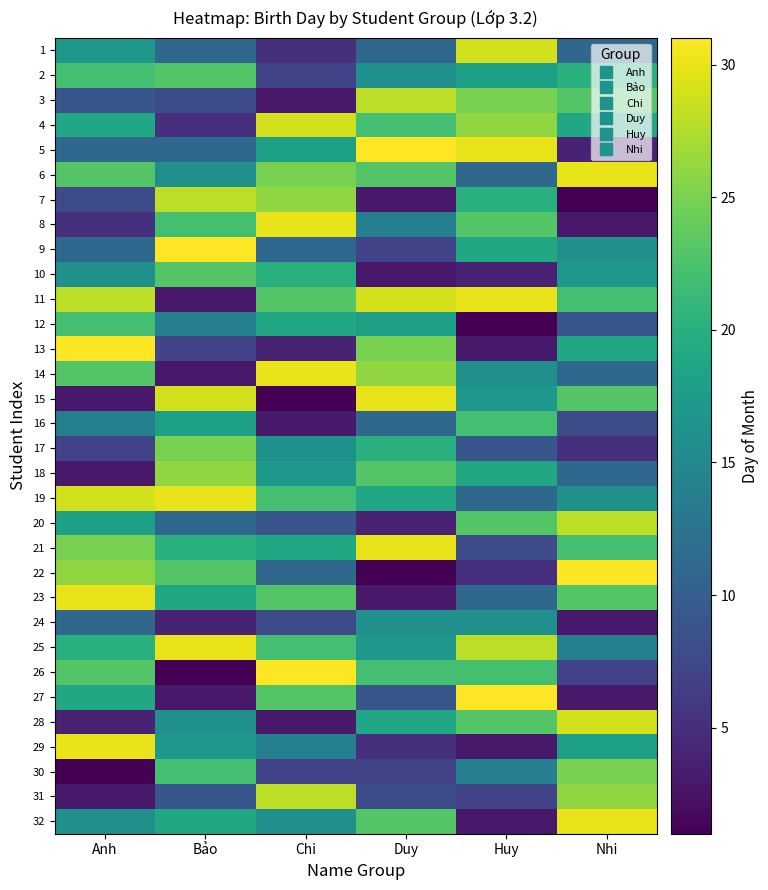

At Anh, list the series in order from largest to smallest.

13, 23, 29, 19, 11, 22, 21, 6, 14, 26, 2, 12, 25, 4, 27, 20, 1, 10, 32, 16, 5, 9, 24, 3, 7, 17, 8, 28, 15, 18, 31, 30